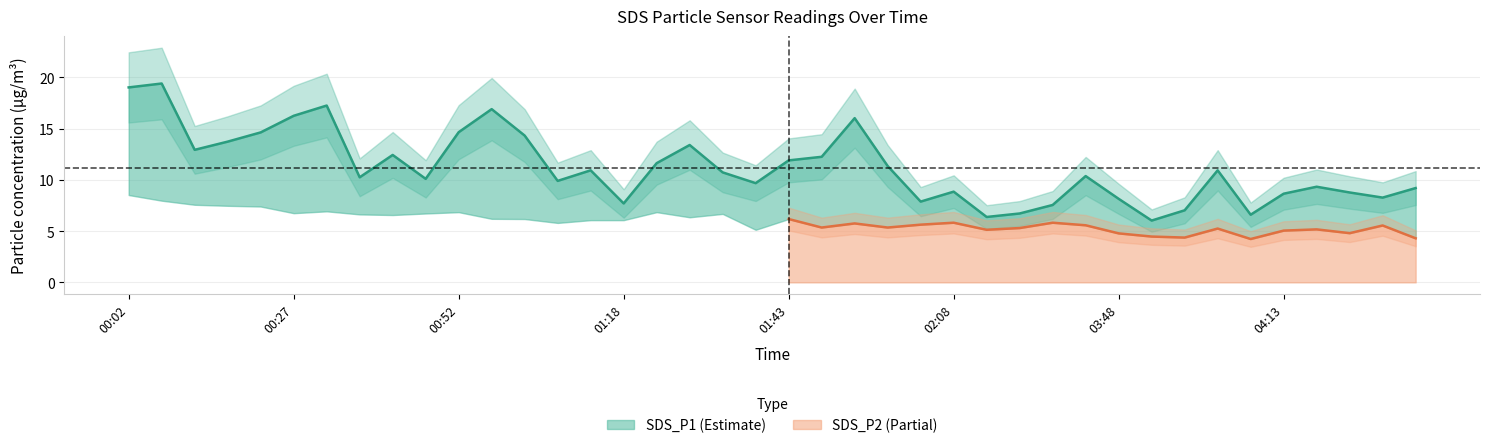

What is the change in value from 5 to 7?

-6.0